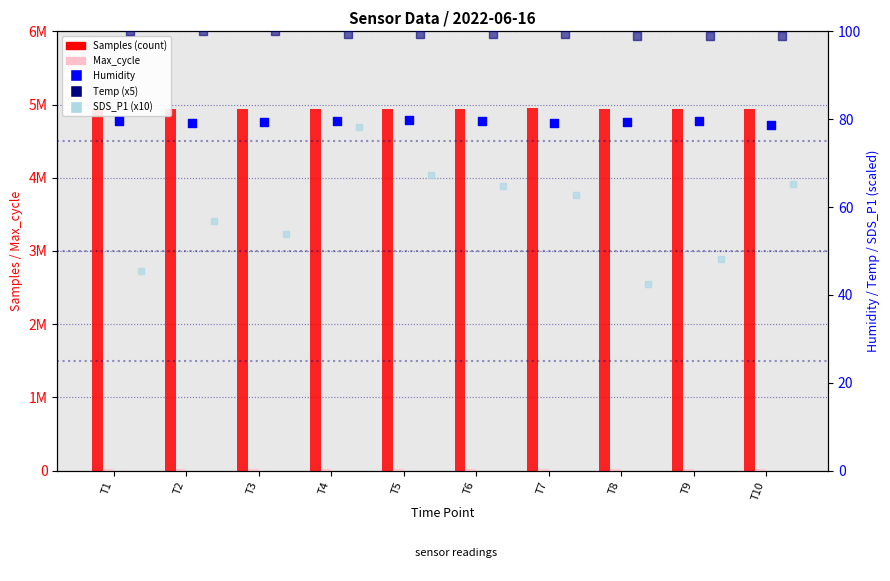

Is the value of SDS_P1 (x10) at T3 greater than the value of Temp (x5) at T6?

No